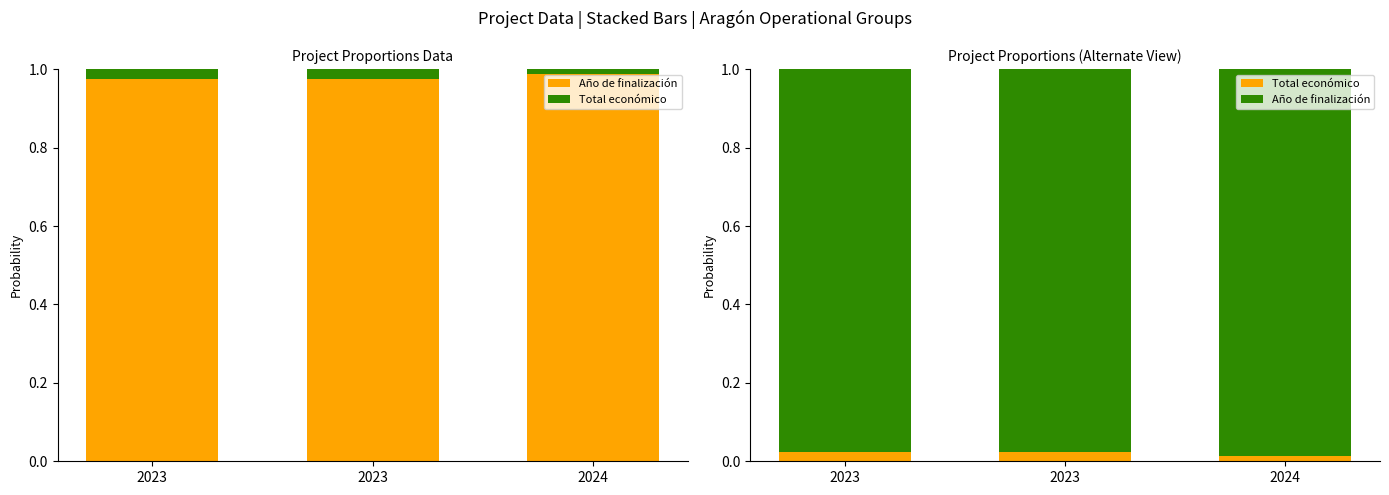

Rank the series by their maximum value, from lowest to highest.

Total económico, Año de finalización